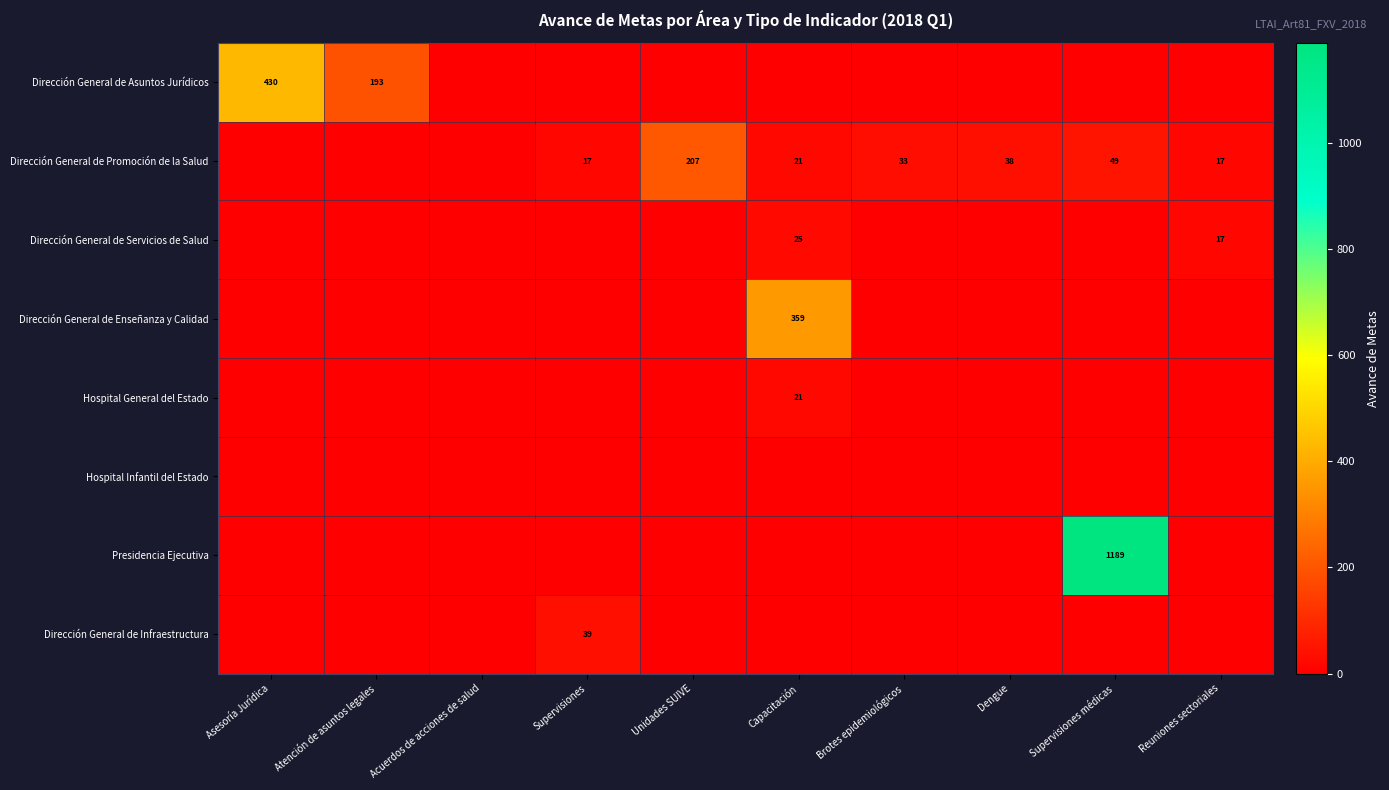

True or false: Dirección General de Promoción de la Salud has a value of 4 at Supervisiones.

False